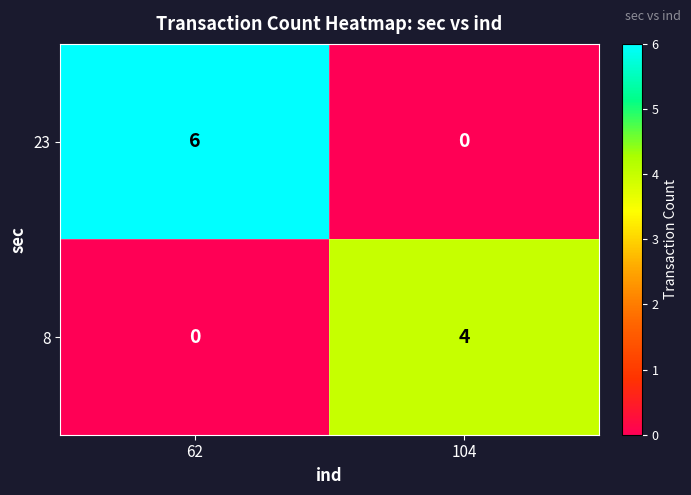

Where is 8 nearest to the value 2?

62